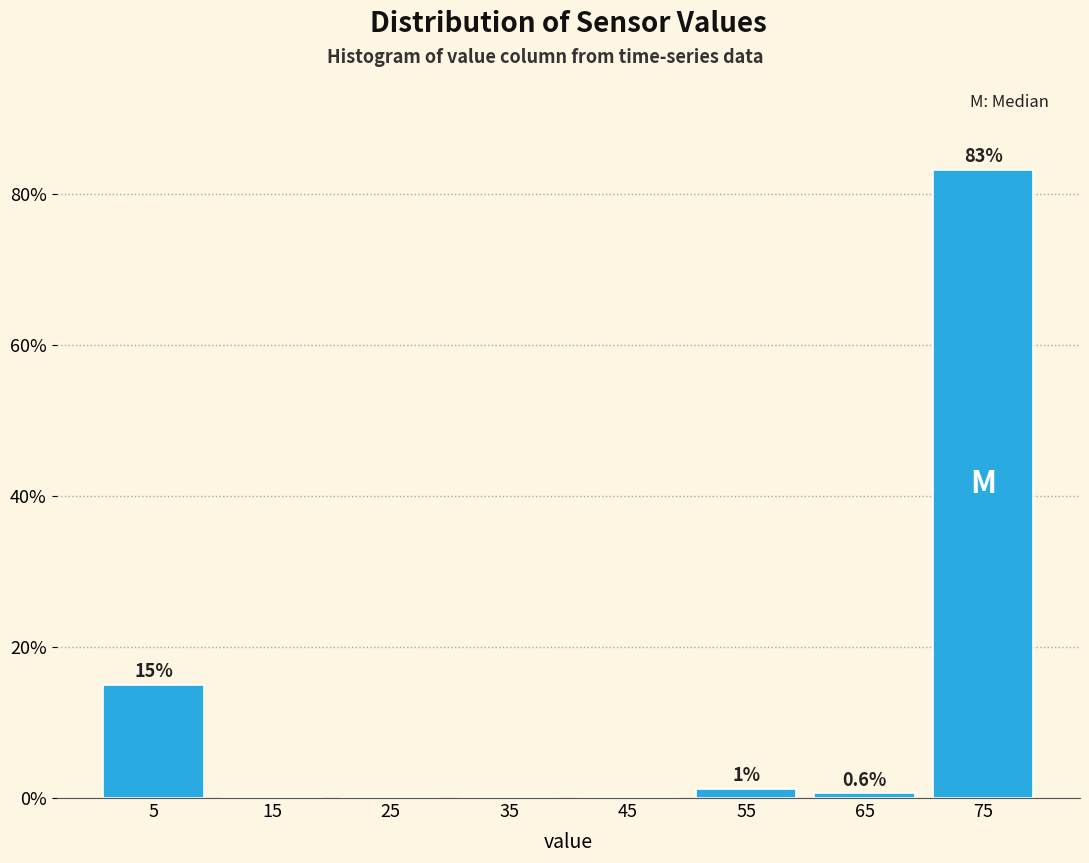

Over which range of the x-axis is the bar tallest?

70 to 80